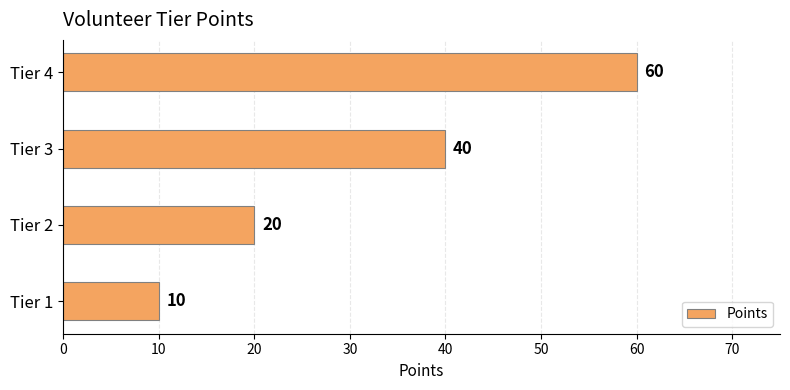

What is the difference between the maximum and second lowest values?

40